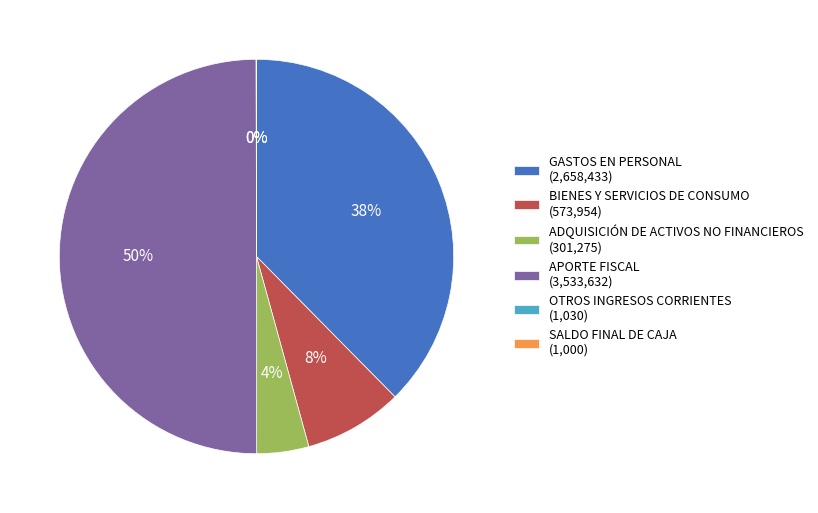

Is it true that ADQUISICIÓN DE ACTIVOS NO FINANCIEROS (301,275) is 4% of the pie?

True